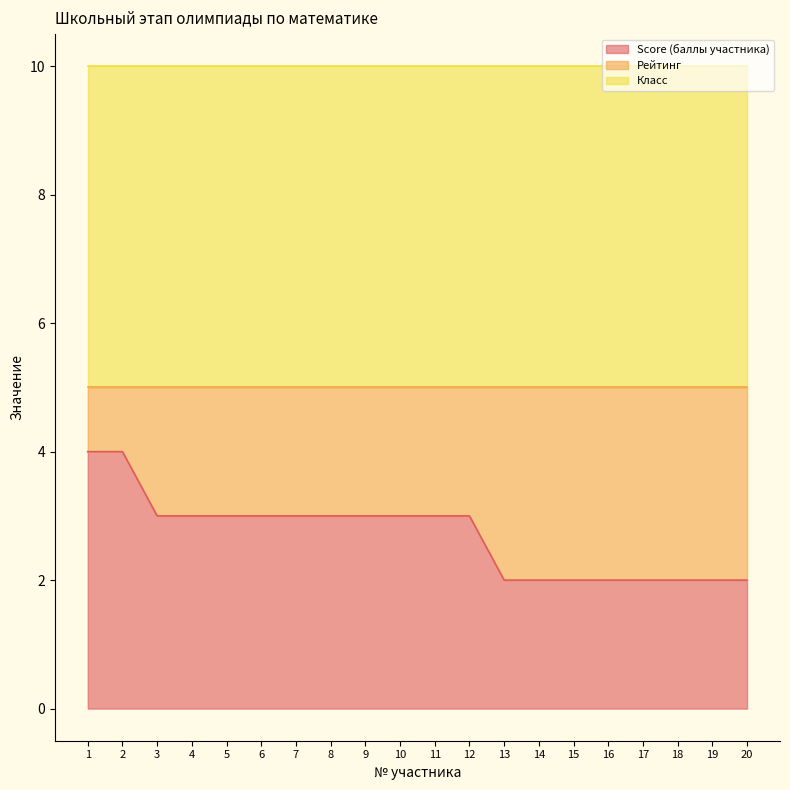

The Класс series shows 8 at 16. True or false?

False